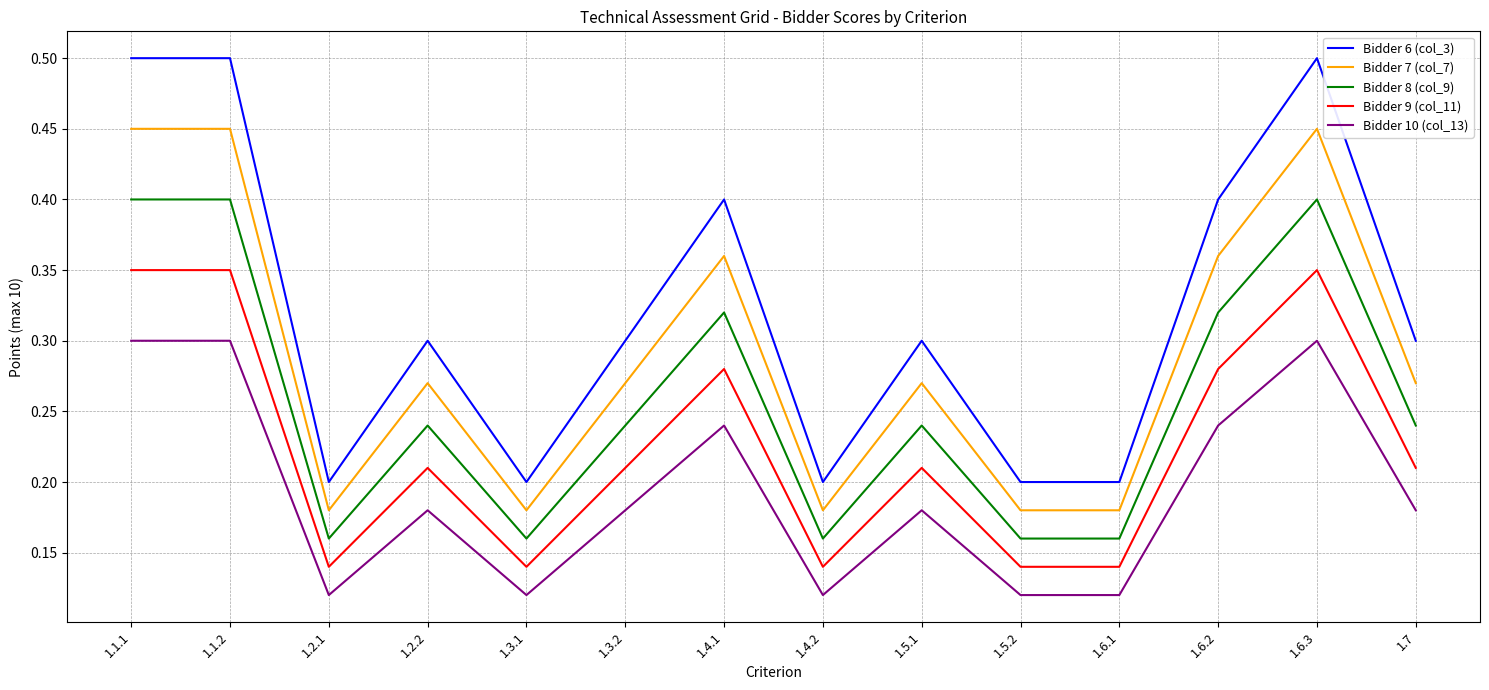

True or false: Bidder 10 (col_13) and Bidder 8 (col_9) intersect in this chart.

False